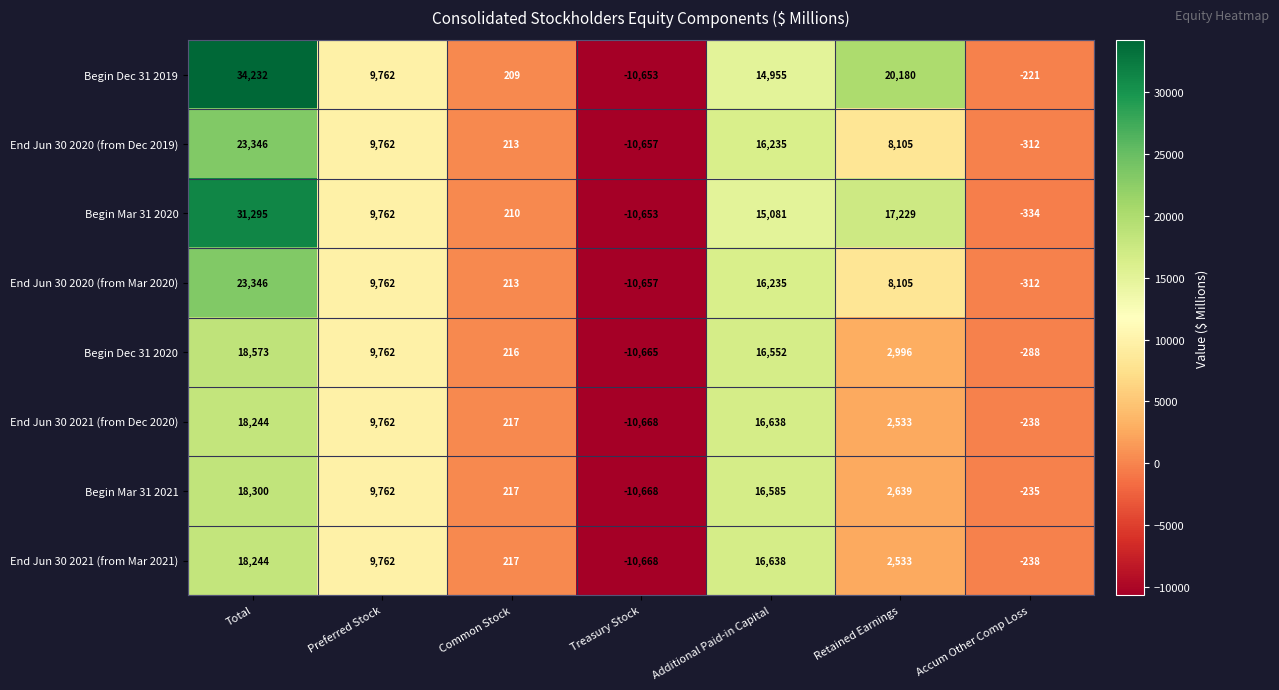

What is the sum of all Begin Mar 31 2021 values?

36600